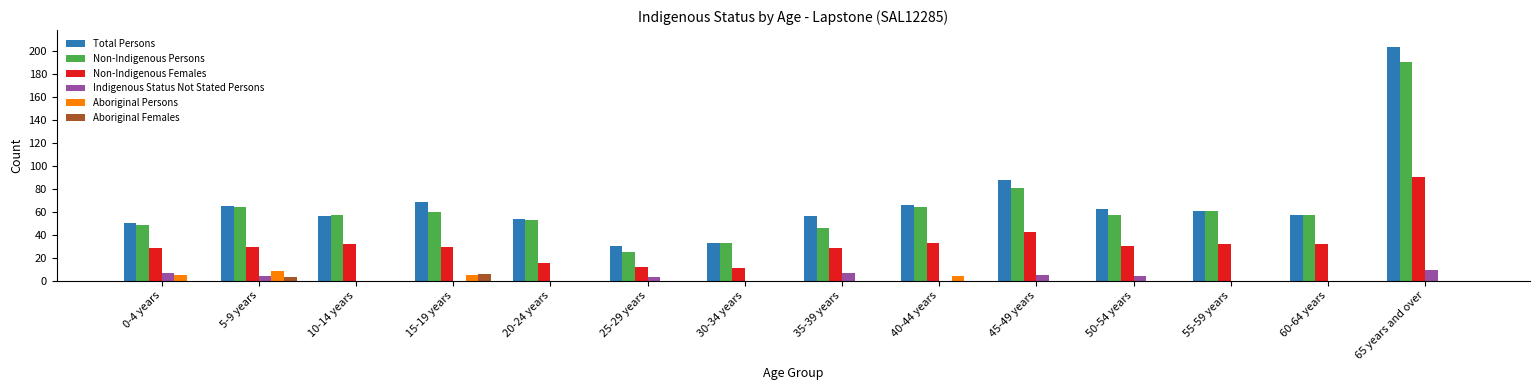

What is the difference between the Non-Indigenous Persons values at 0-4 years and 25-29 years?

23